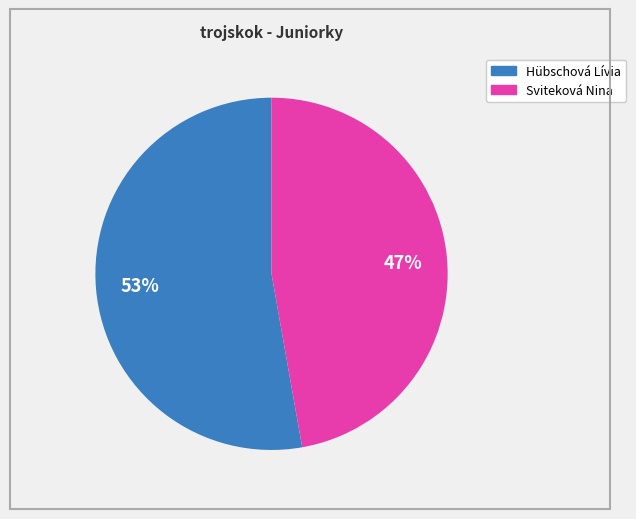

Which slice is the smallest?

Sviteková Nina